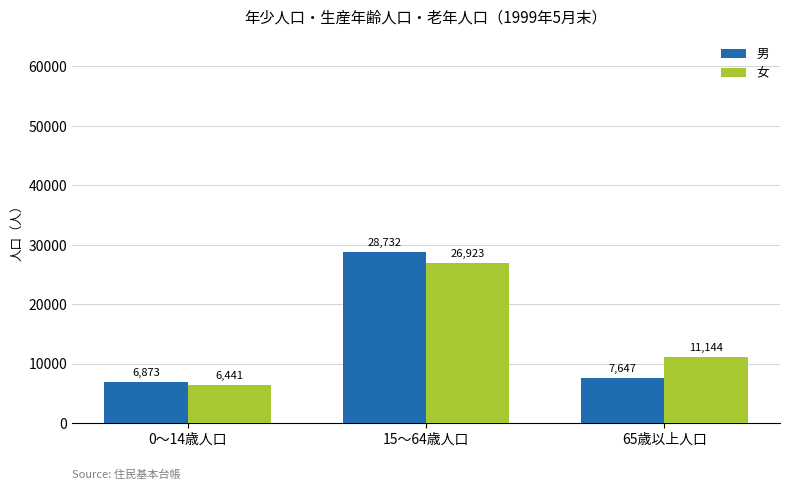

The 女 series shows 17567 at 65歳以上人口. True or false?

False